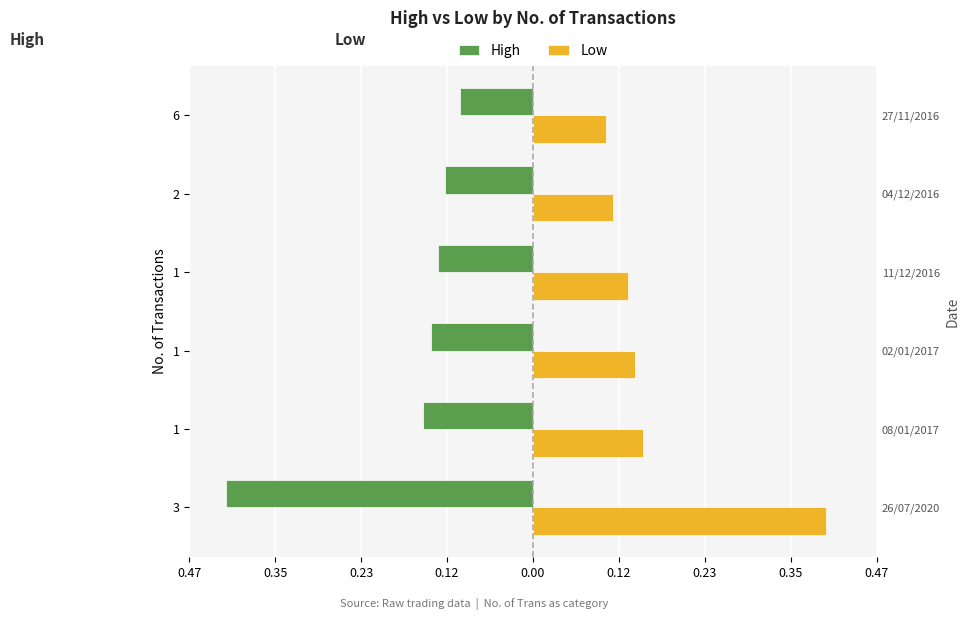

How many groups of bars are there?

6